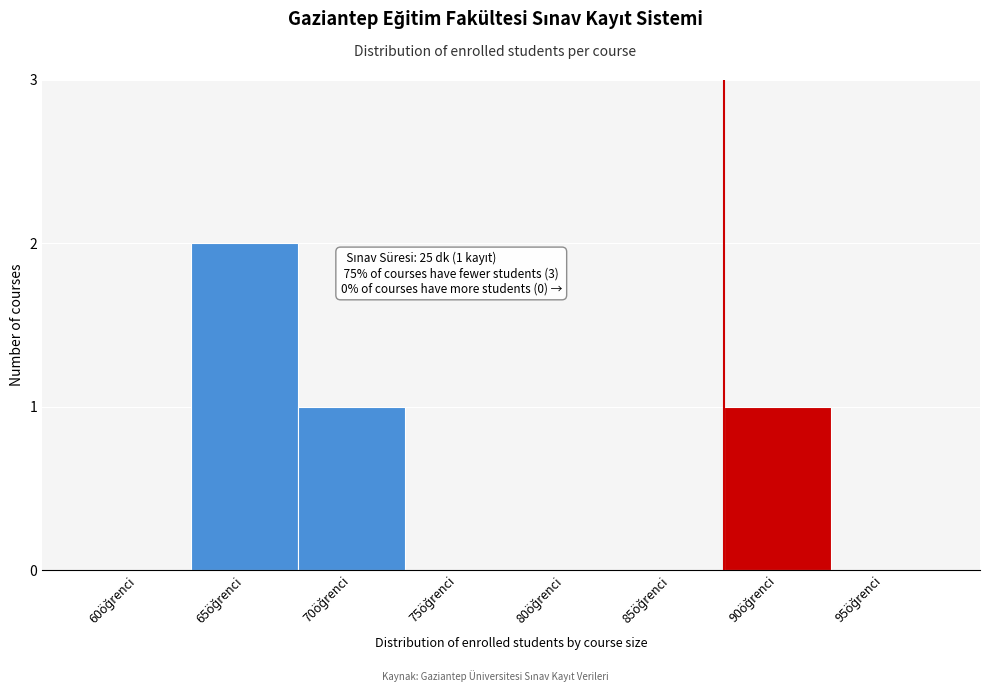

What is the sum of all values?

4